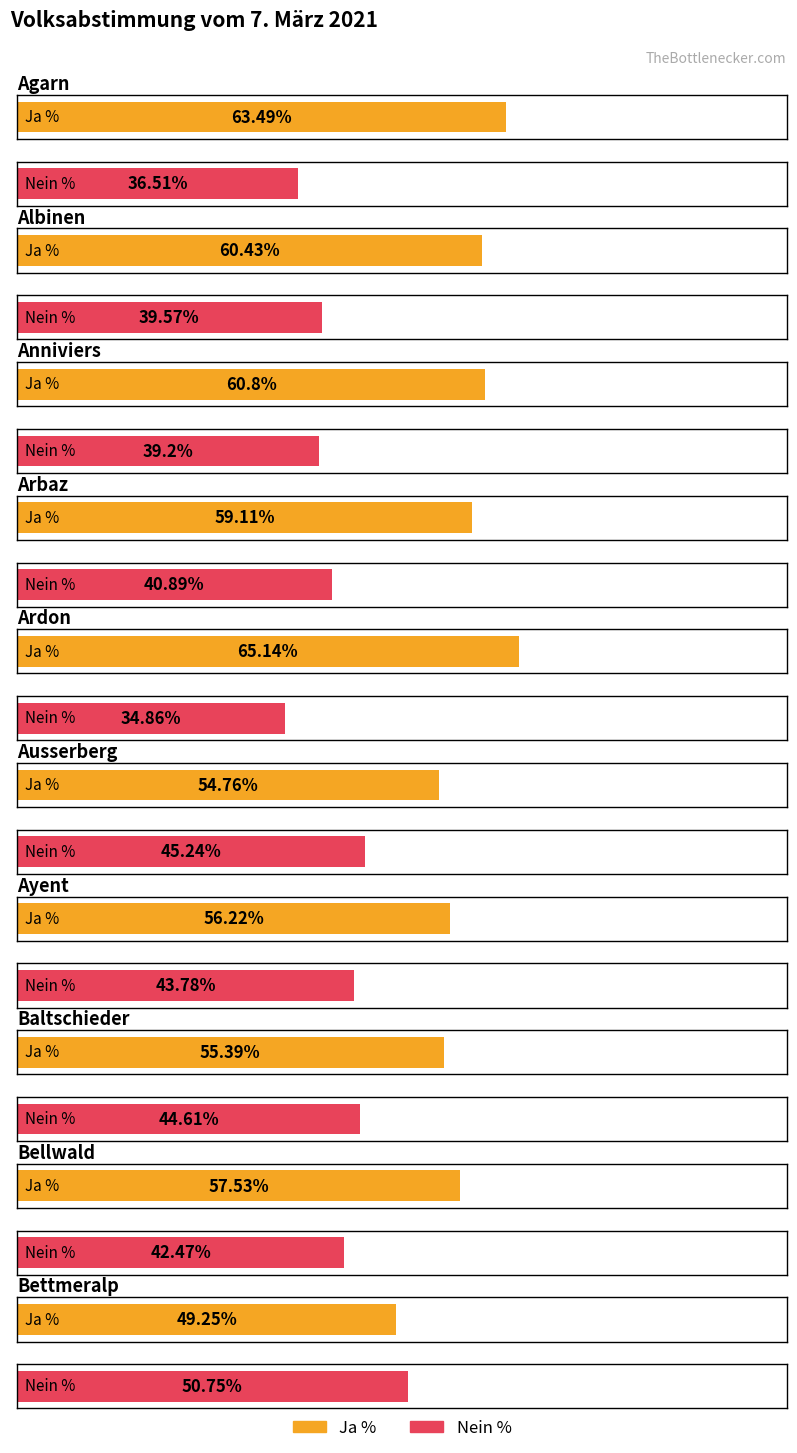

What is the label of the 2nd bar from the right?

Bellwald